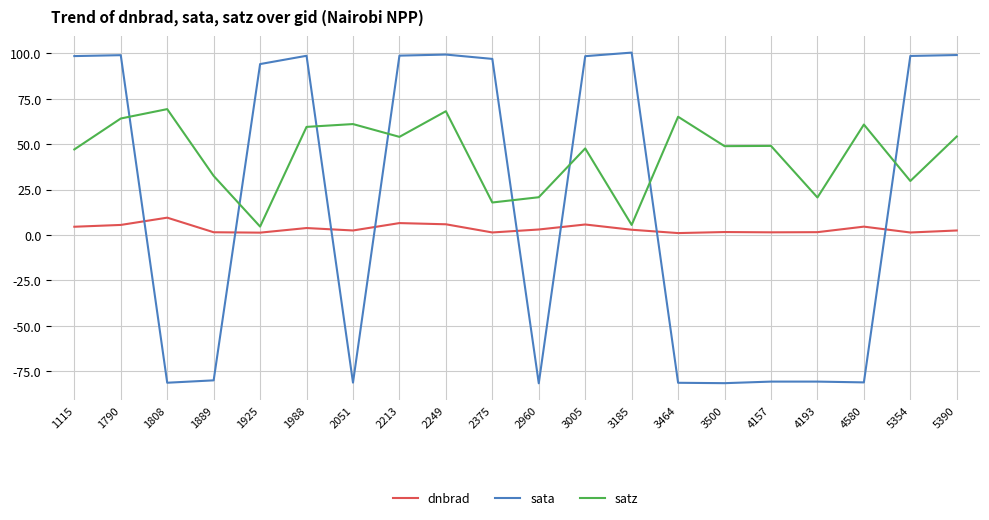

True or false: satz and dnbrad intersect in this chart.

False